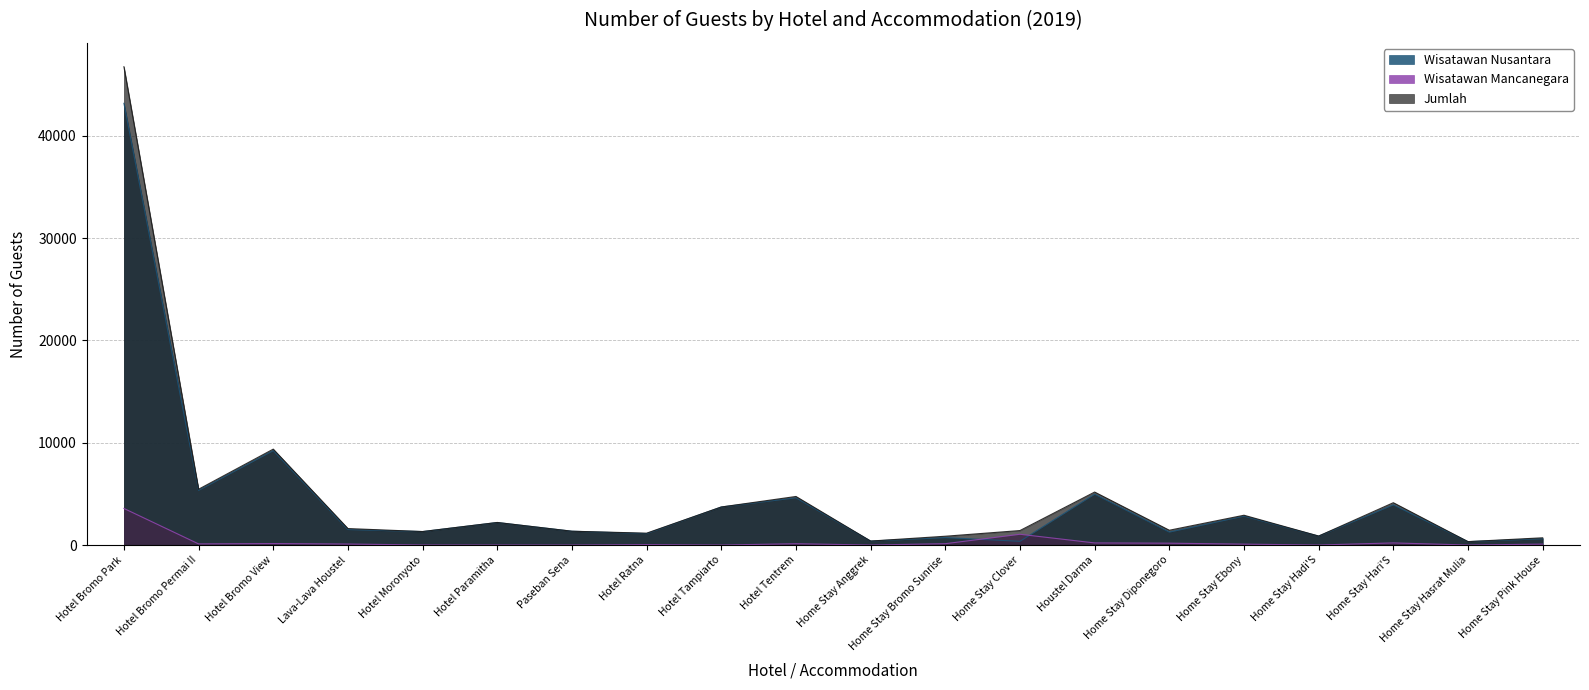

What is the maximum value shown in the chart?

46738